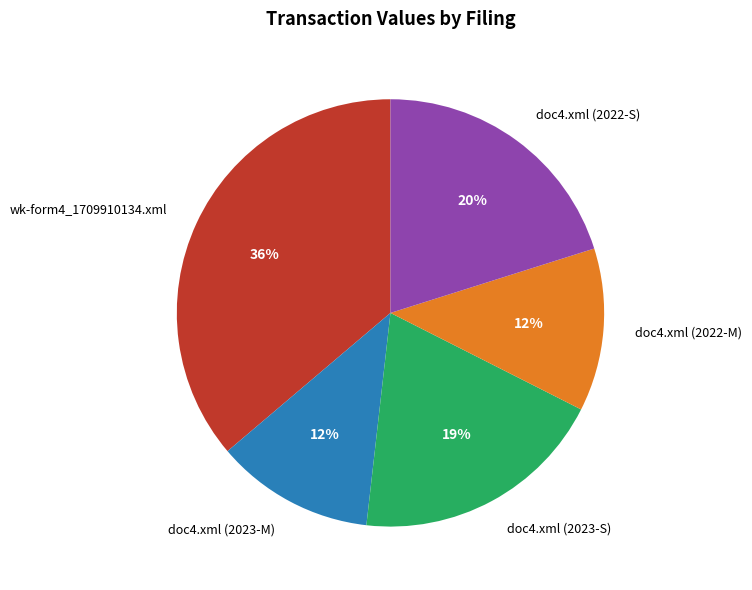

Is it true that doc4.xml (2023-S) is 29% of the pie?

False